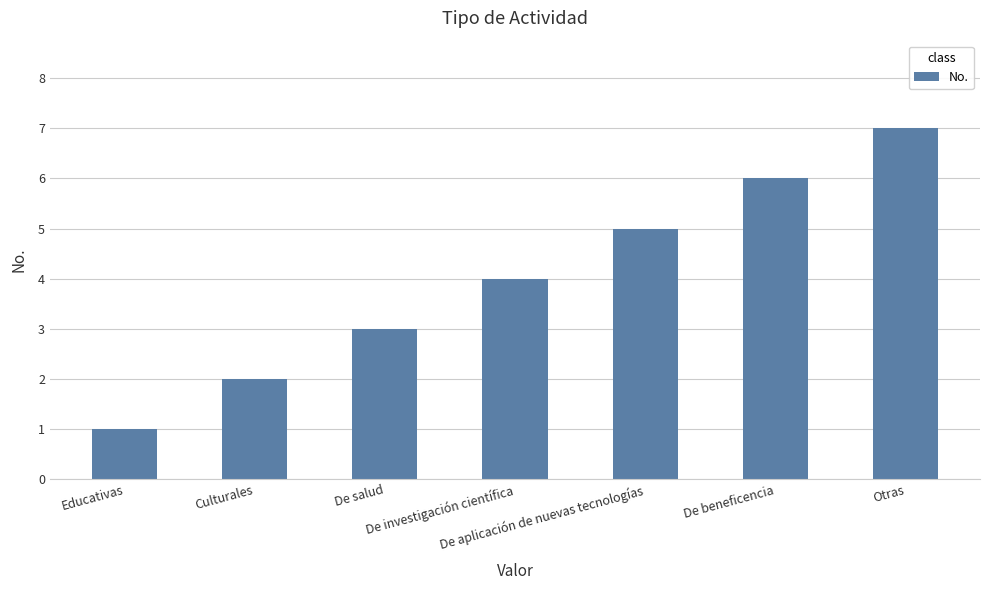

Where is the data nearest to the value 4?

De investigación científica